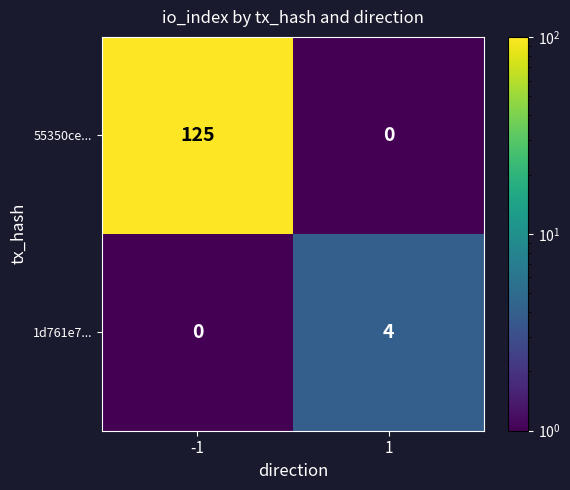

What is the highest value of the 55350ce... series?

125